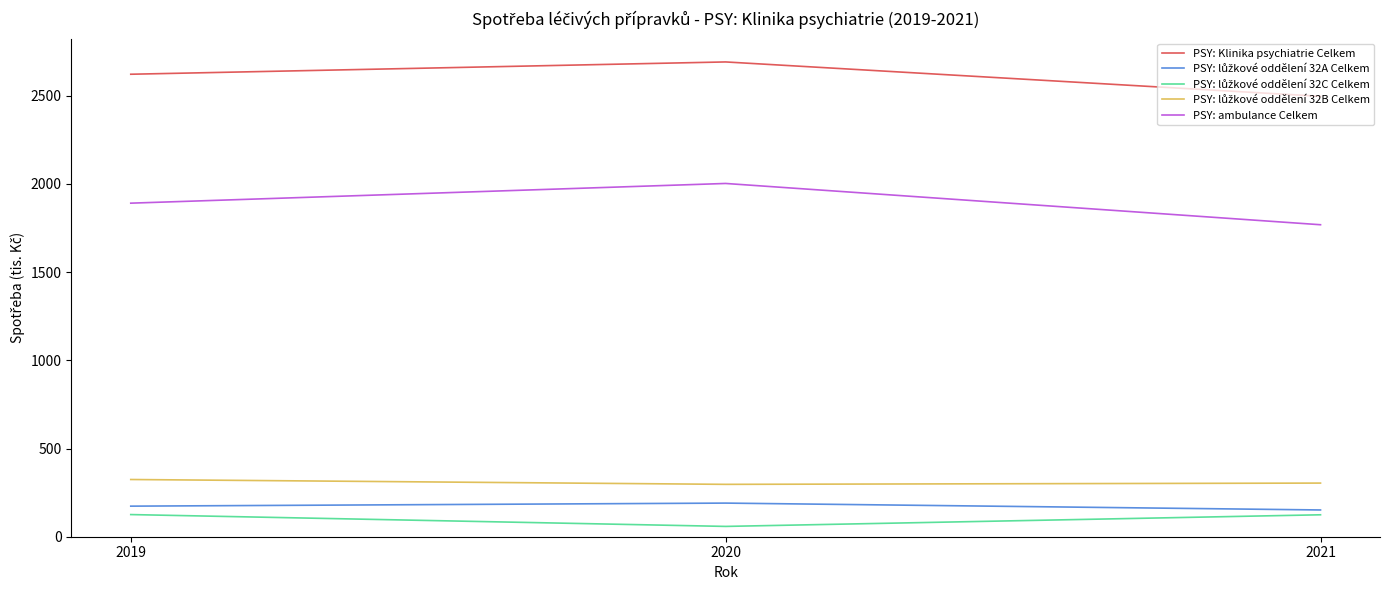

The PSY: Klinika psychiatrie Celkem series shows 2691.9 at 2020. True or false?

True